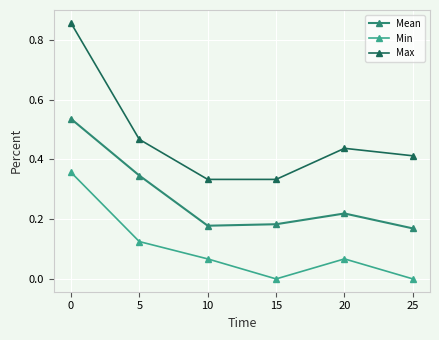

Is the value of Mean at 15 greater than the value of Max at 20?

No